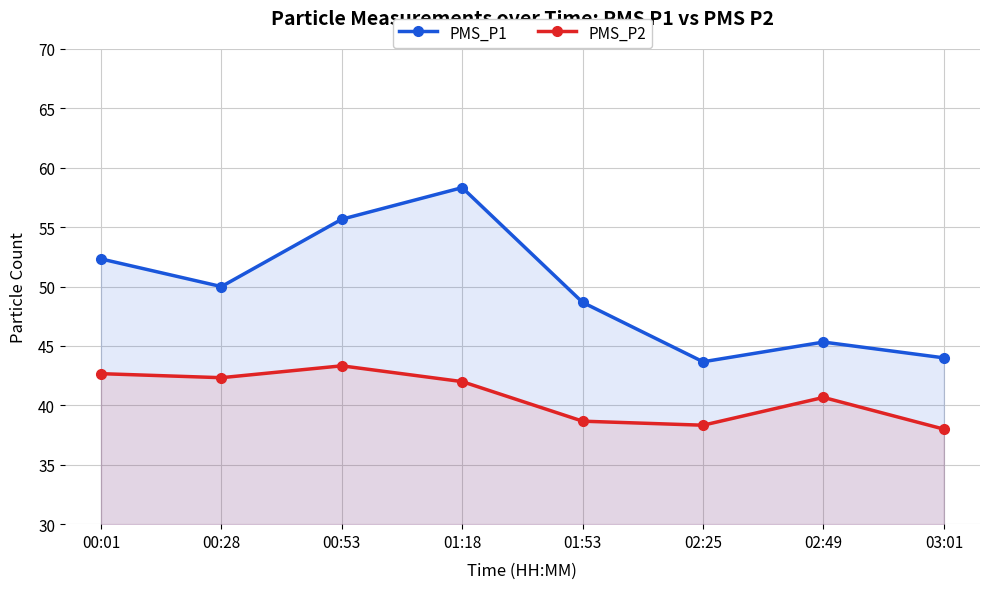

Which series changed the most between 00:53 and 02:25?

PMS_P1